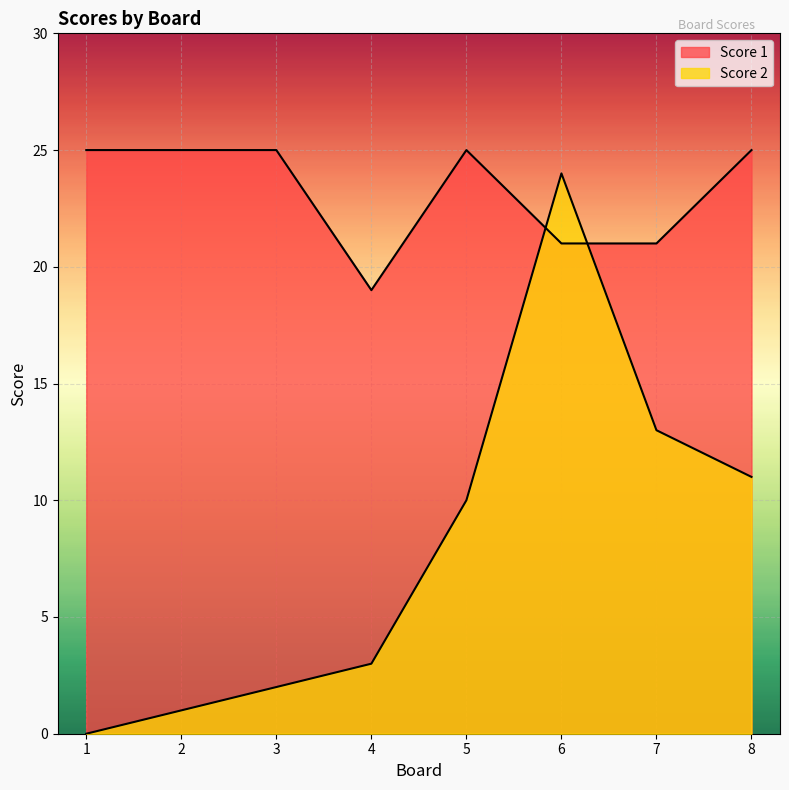

What is the approximate value of Score 1 at 8?

25